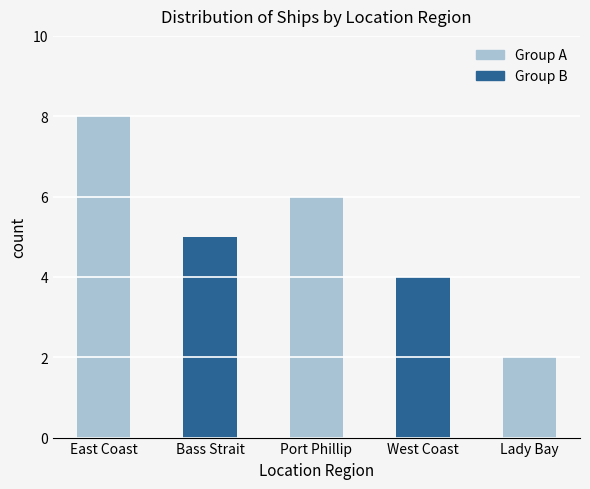

Which label corresponds to the smallest value in the chart?

Lady Bay